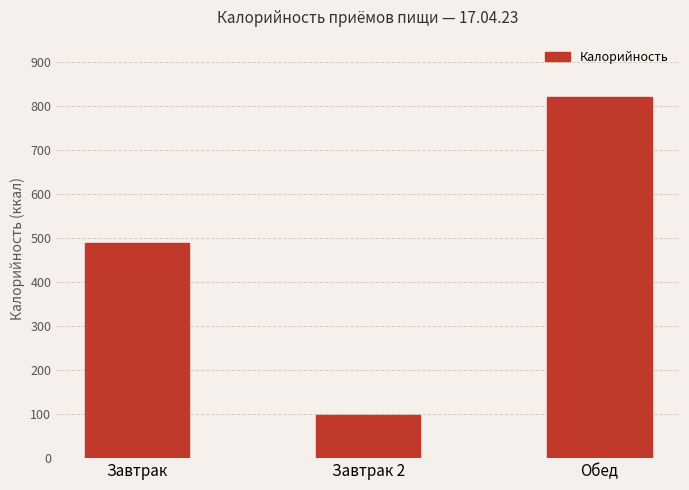

The value at Завтрак 2 is 97. True or false?

True